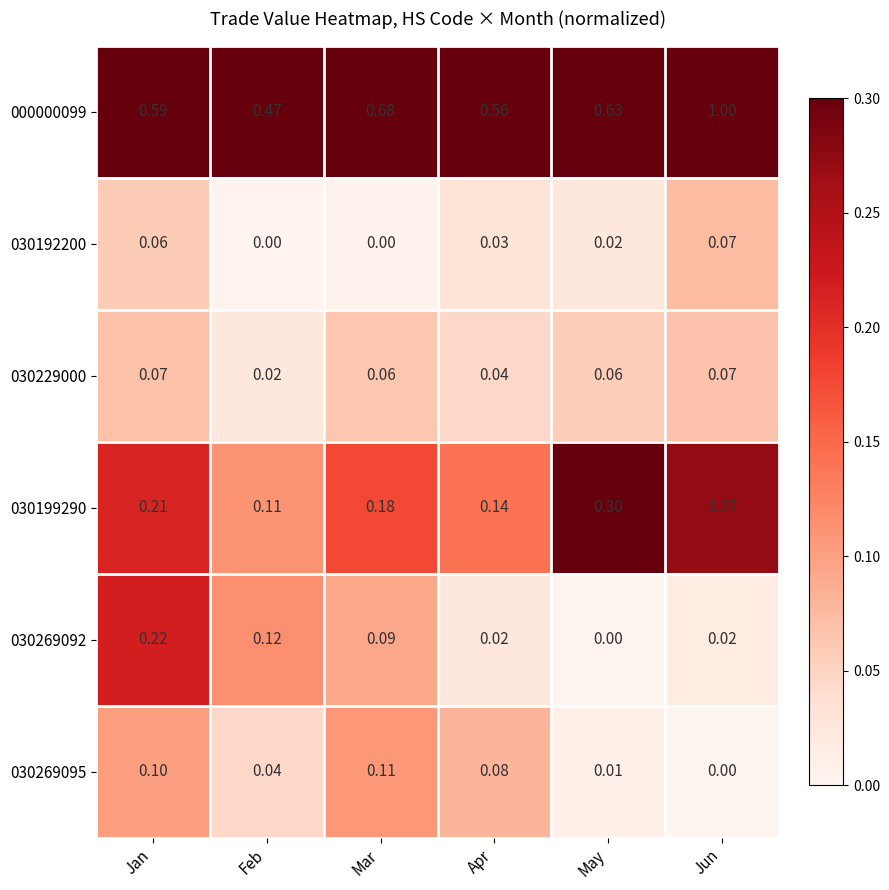

At which category does the chart reach its peak across all series?

Jun